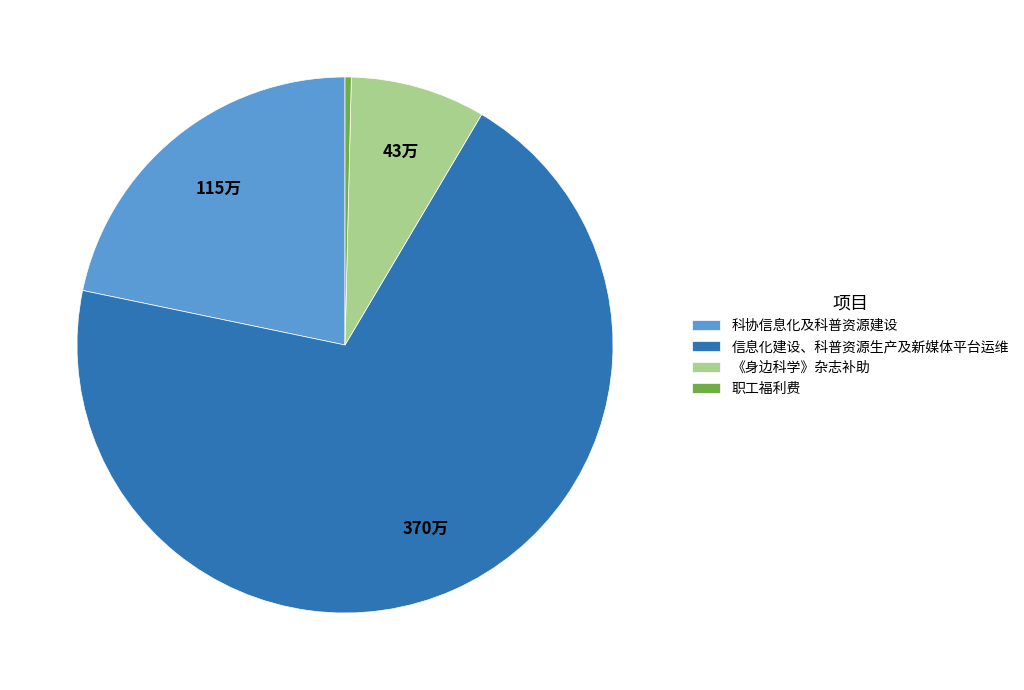

Do 信息化建设、科普资源生产及新媒体平台运维 and 科协信息化及科普资源建设 together represent more than half of the pie?

Yes